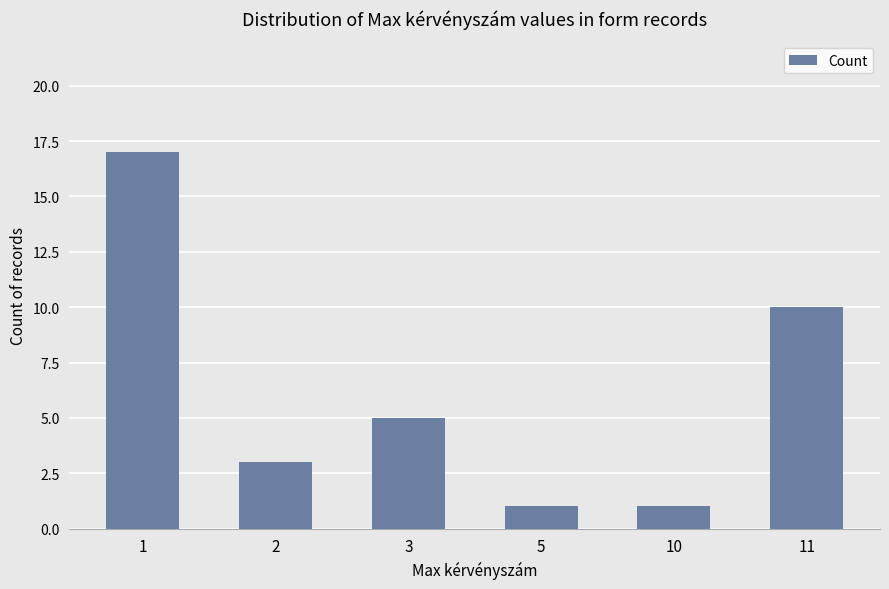

What is the difference between the values at 5 and 11?

9